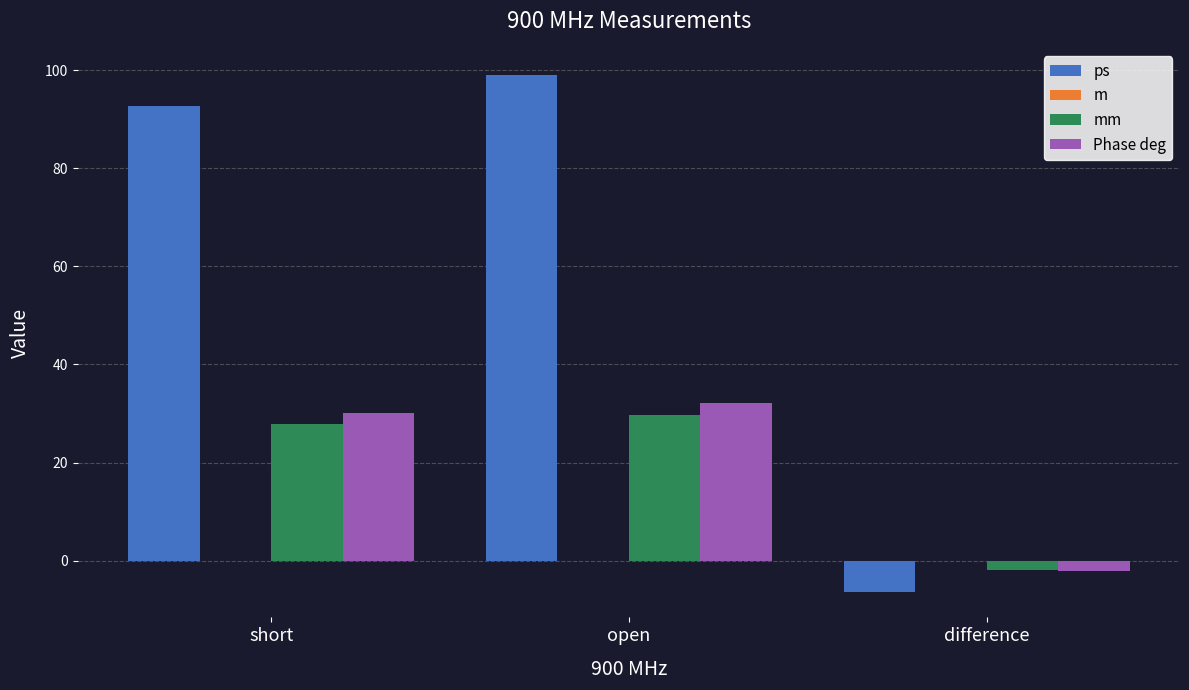

True or false: ps has a value of 24.1 at short.

False